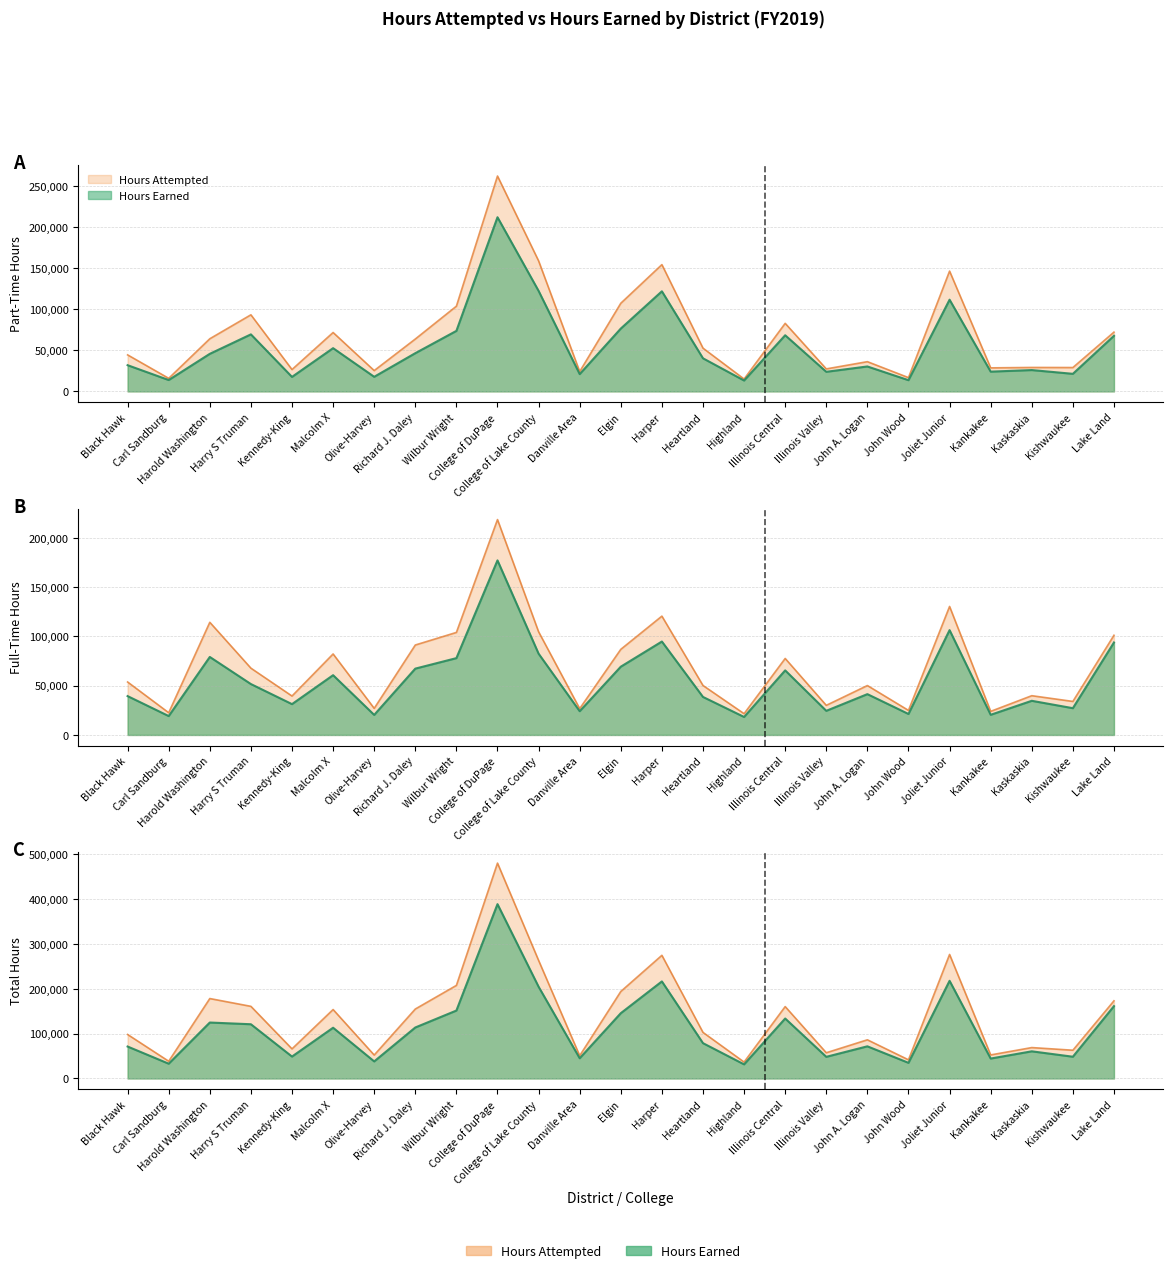

Rank the series at Elgin from lowest to highest value.

Full-Time Earned, Part-Time Earned, Full-Time Attempted, Part-Time Attempted, Total Earned, Total Attempted